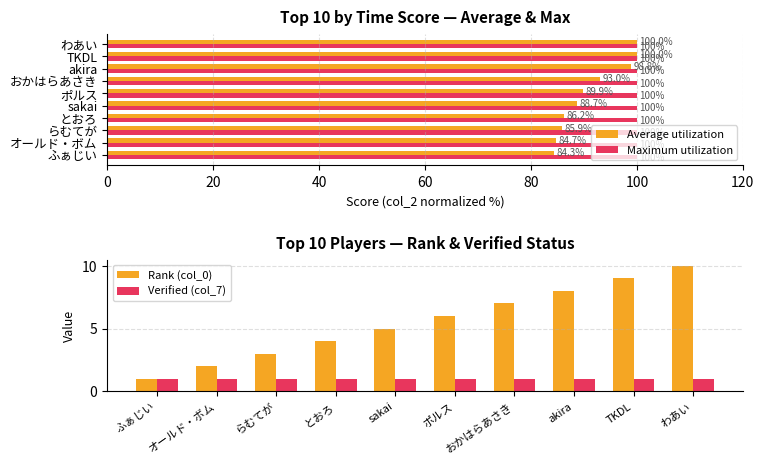

True or false: Maximum utilization has a value of 100.0 at おかはらあさき.

True